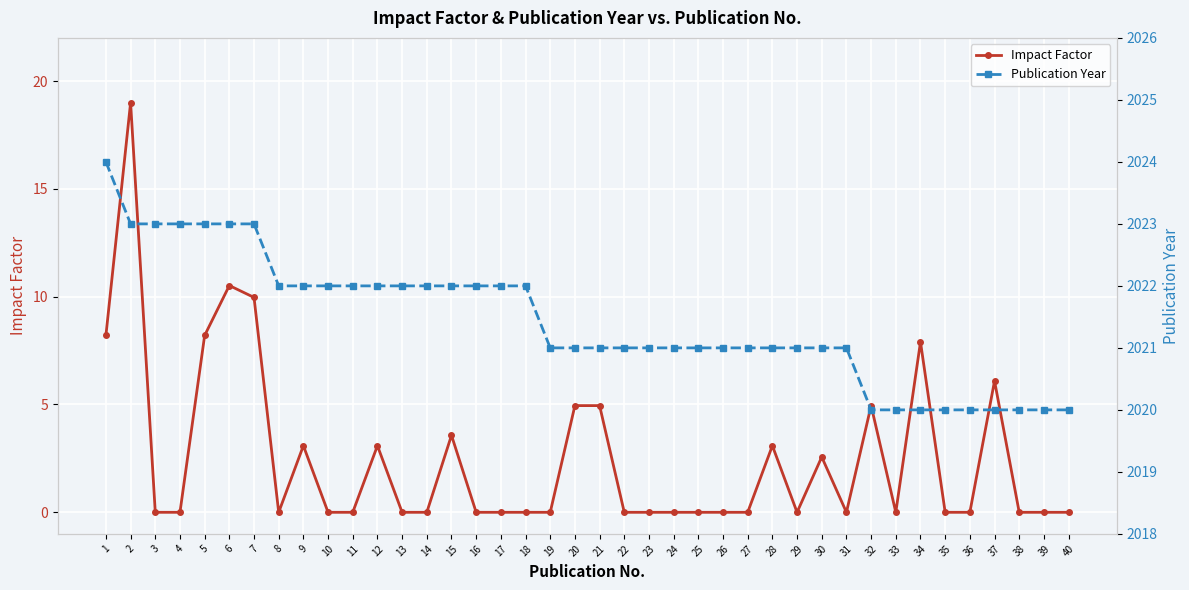

True or false: Impact Factor and Publication Year cross at least once.

False